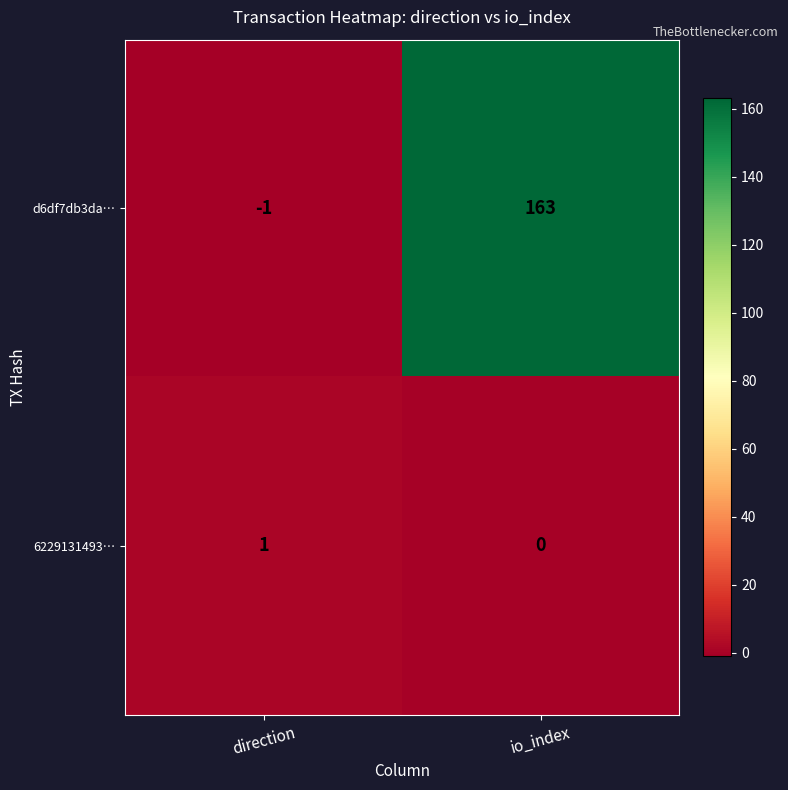

Reading left to right, extract all data points from this chart.

d6df7db3da…: direction=-1	io_index=163
6229131493…: direction=1	io_index=0